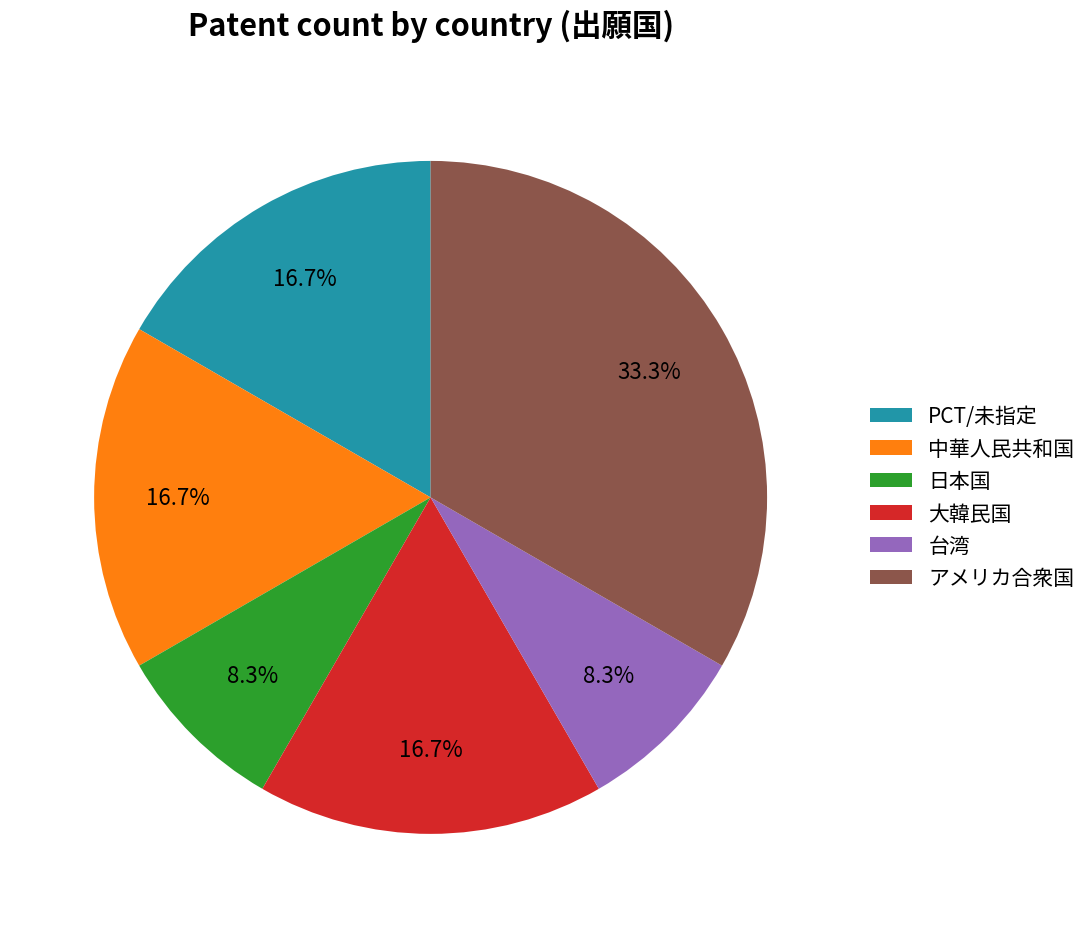

Does any single category account for the majority?

No